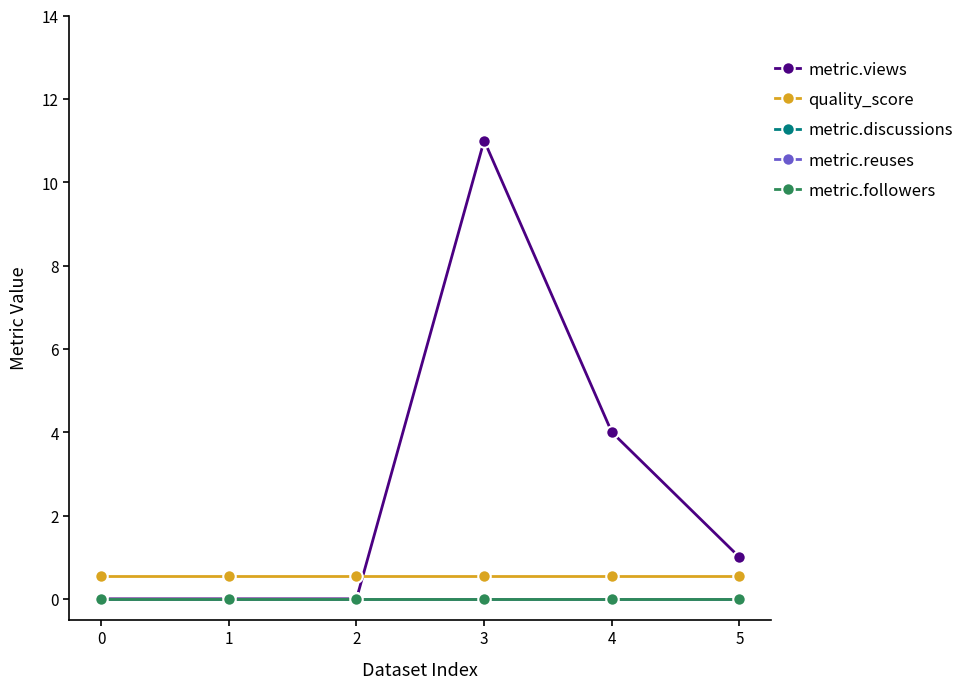

True or false: metric.followers and metric.views intersect in this chart.

False